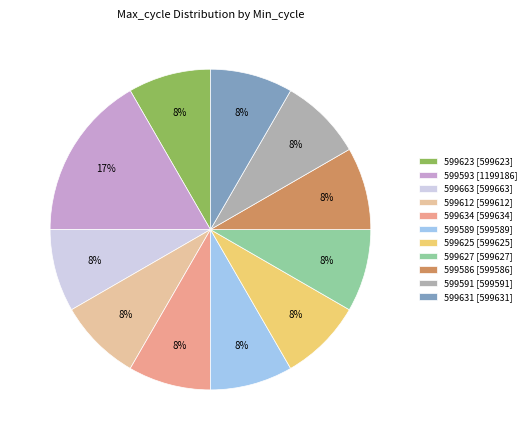

Is it true that 599631 [599631] is 15% of the pie?

False